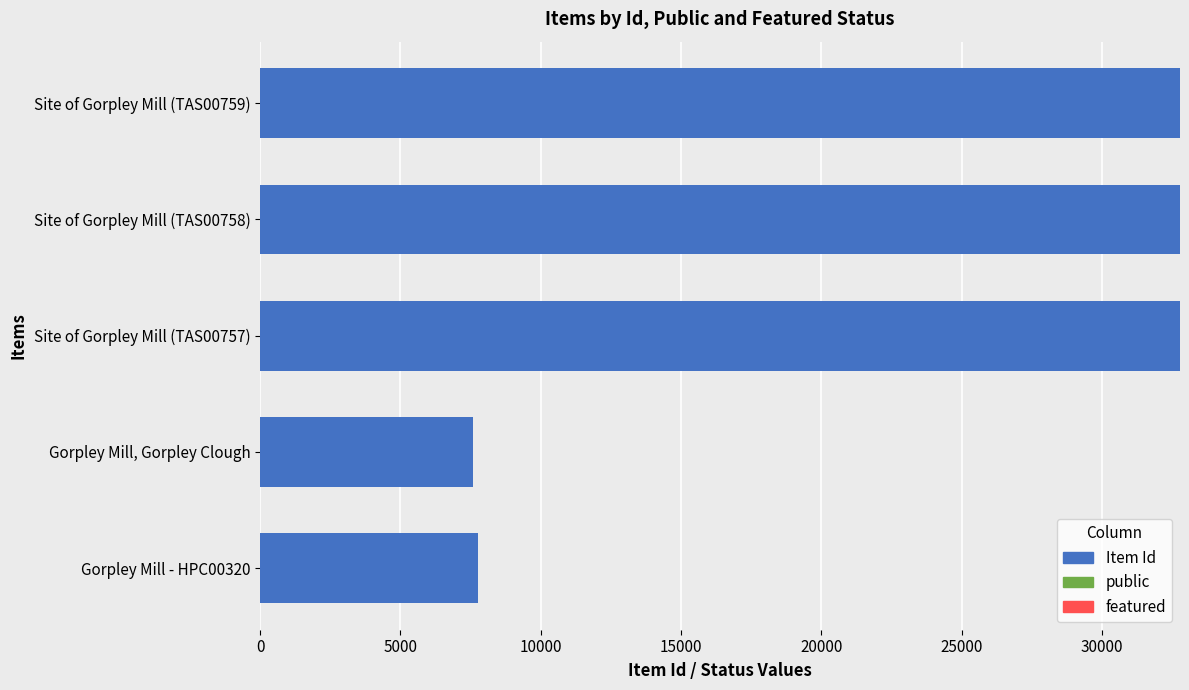

The Item Id series shows 32772 at Site of Gorpley Mill (TAS00757). True or false?

True